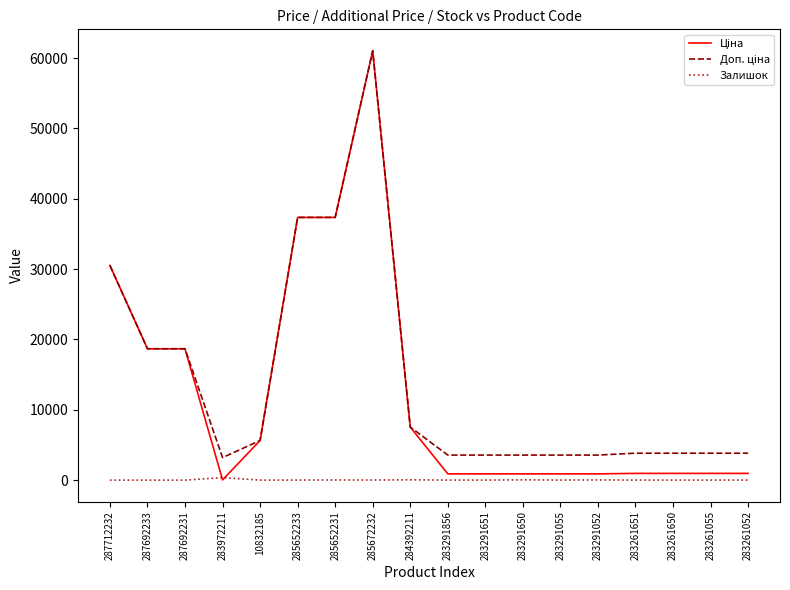

Does the chart have visible grid lines?

No